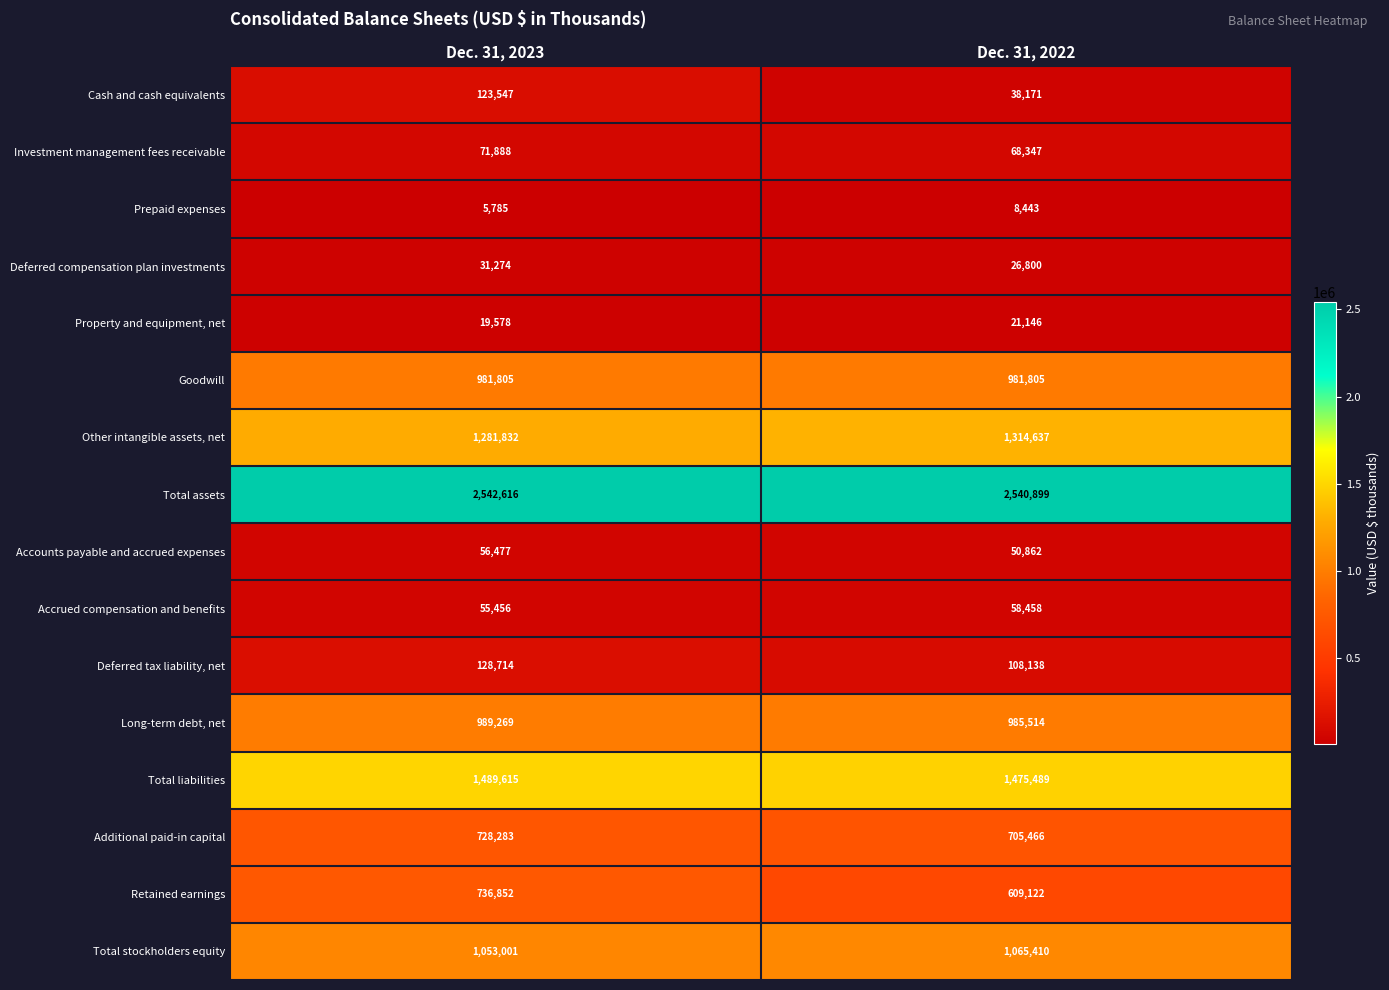

Rank the series at Dec. 31, 2022 from lowest to highest value.

Prepaid expenses, Property and equipment, net, Deferred compensation plan investments, Cash and cash equivalents, Accounts payable and accrued expenses, Accrued compensation and benefits, Investment management fees receivable, Deferred tax liability, net, Retained earnings, Additional paid-in capital, Goodwill, Long-term debt, net, Total stockholders equity, Other intangible assets, net, Total liabilities, Total assets